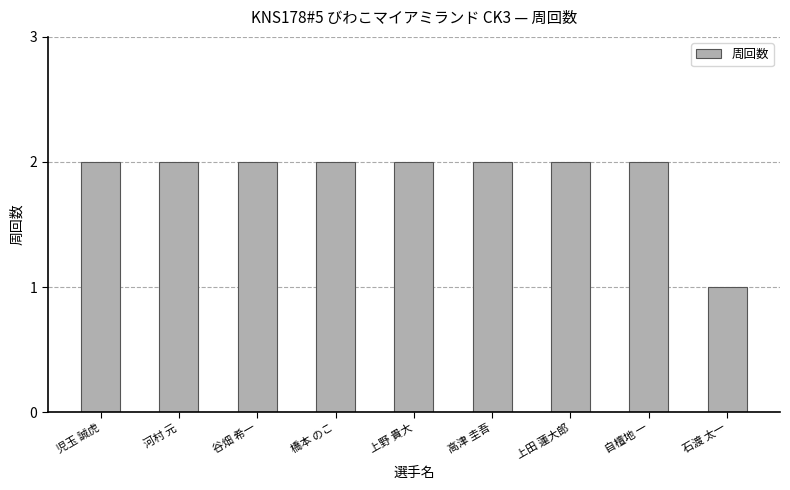

What is the sum of the values at 石渡 太一 and 自檀地 一?

3